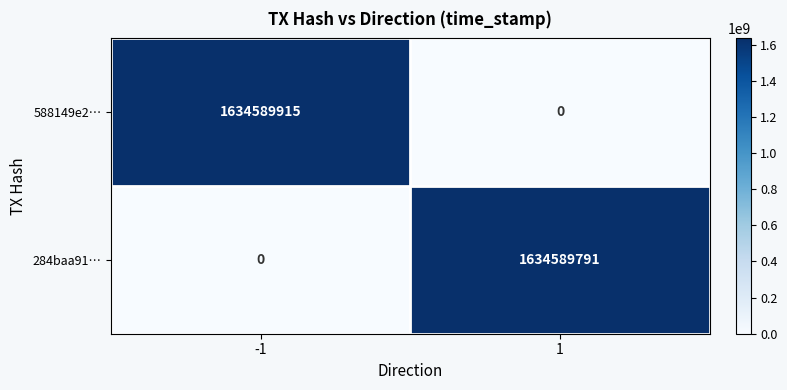

Which series has the largest range (max minus min)?

588149e2…